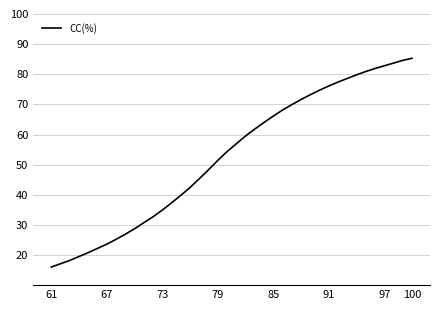

Reading left to right, list all the values displayed in this chart.

16.0	17.1	18.2	19.5	20.8	22.2	23.6	25.2	26.9	28.7	30.7	32.7	34.9	37.3	39.8	42.4	45.3	48.3	51.4	54.3	56.9	59.5	61.8	64.0	66.1	68.1	69.9	71.6	73.2	74.7	76.1	77.4	78.6	79.8	80.9	81.9	82.8	83.7	84.6	85.3